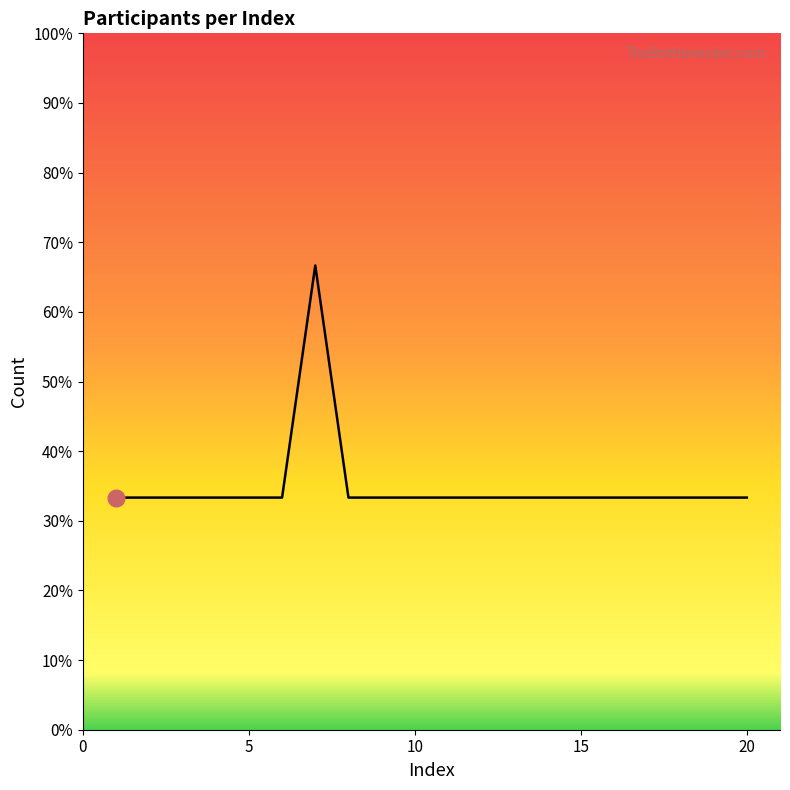

Is this an area chart (filled region under the line)?

Yes